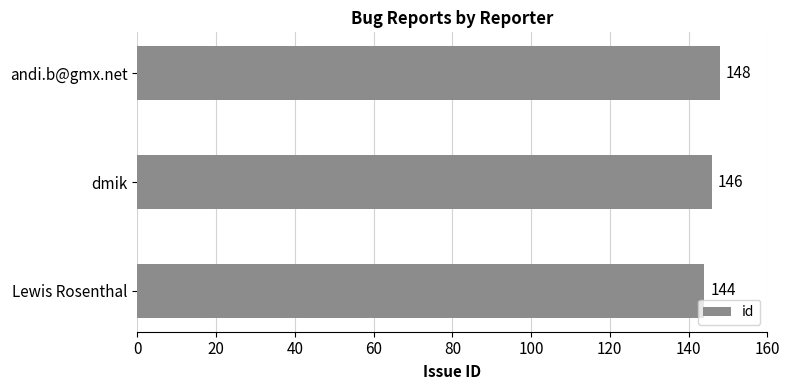

What is the smallest value displayed?

144